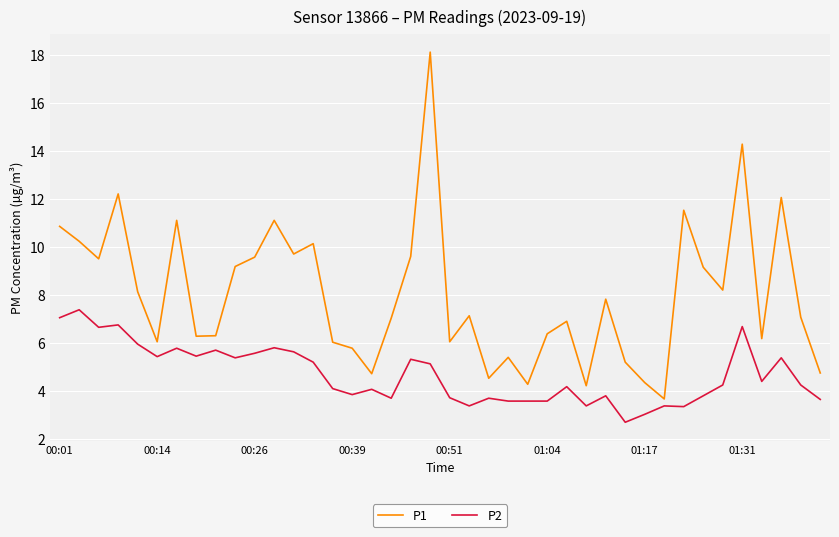

Which series has the largest range (max minus min)?

P1